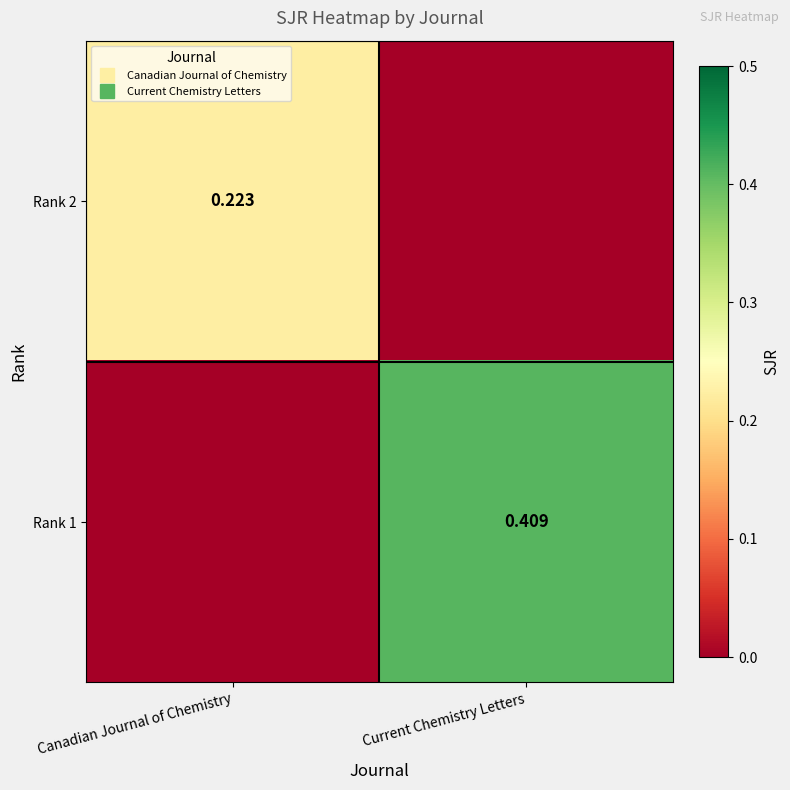

The Rank 2 series shows 0.0 at Current Chemistry Letters. True or false?

True